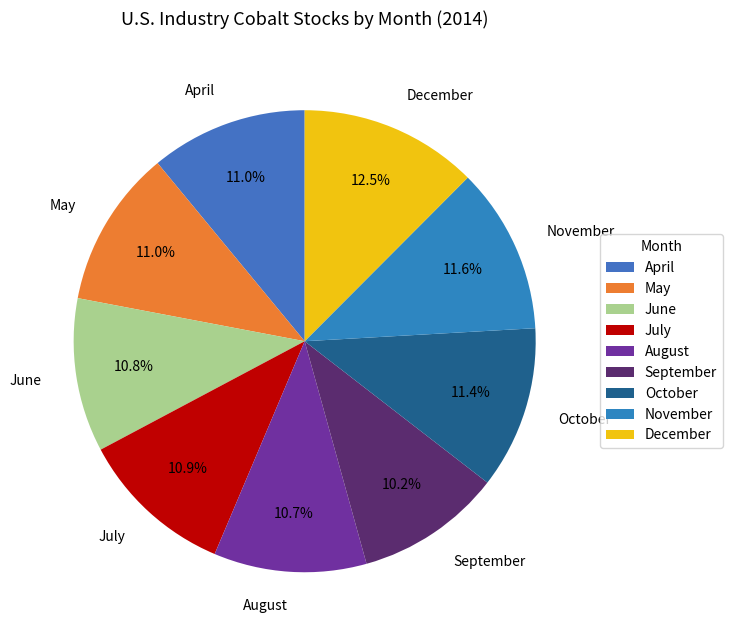

How many slices are in this pie chart?

9